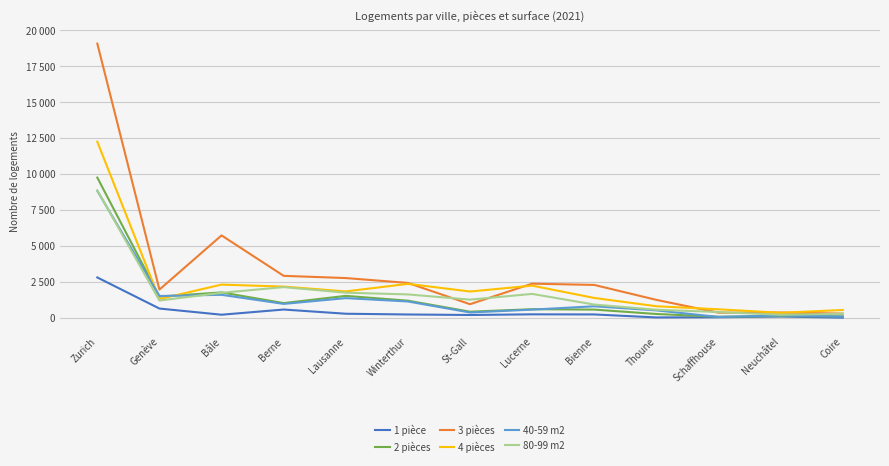

List the series in order of their peak value, lowest first.

1 pièce, 40-59 m2, 80-99 m2, 2 pièces, 4 pièces, 3 pièces